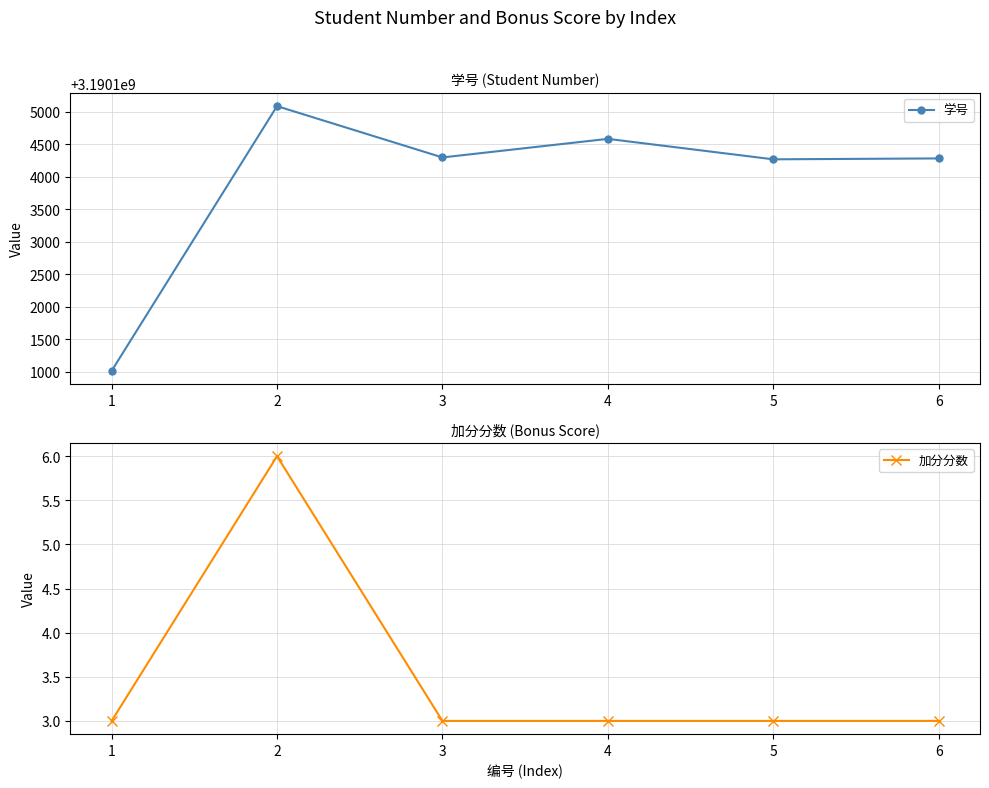

Count the 加分分数 values in the range 3 to 4.

5